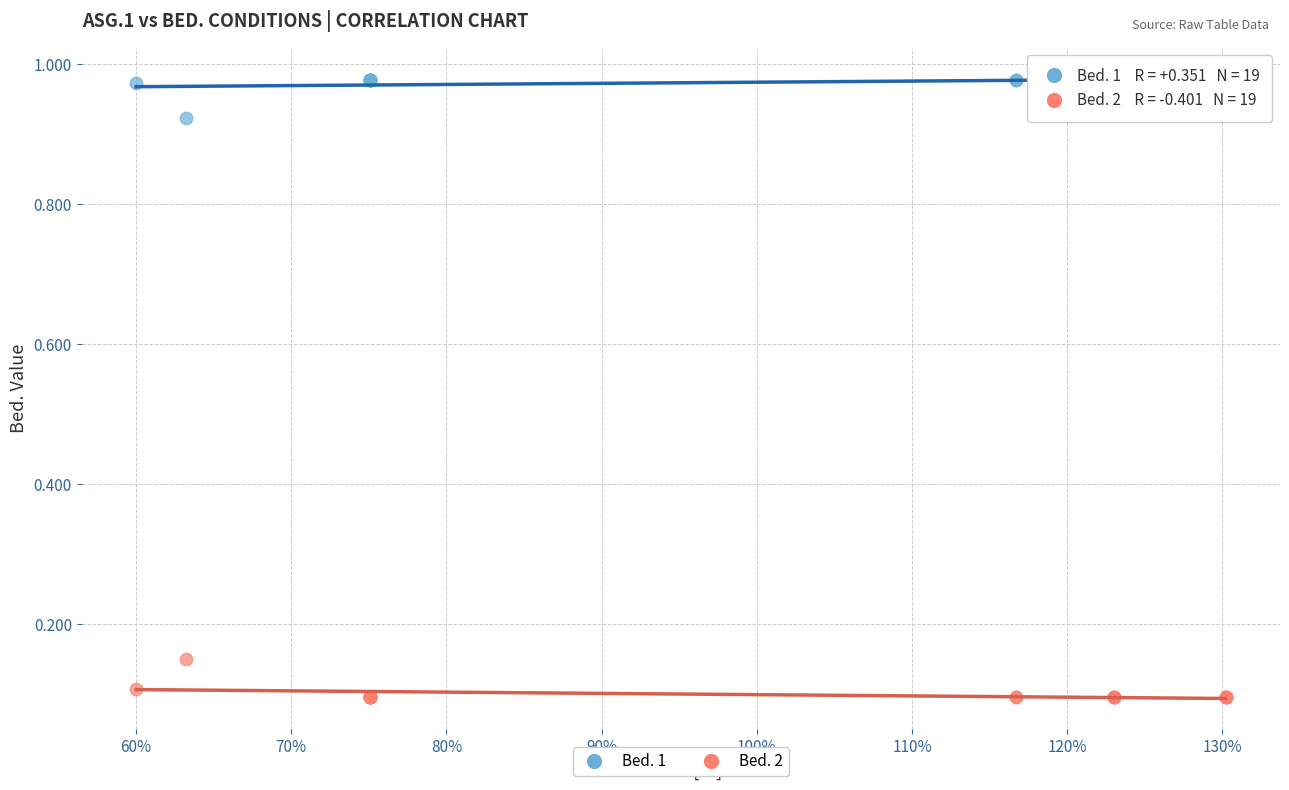

Which series contains the highest Y value?

Bed. 1